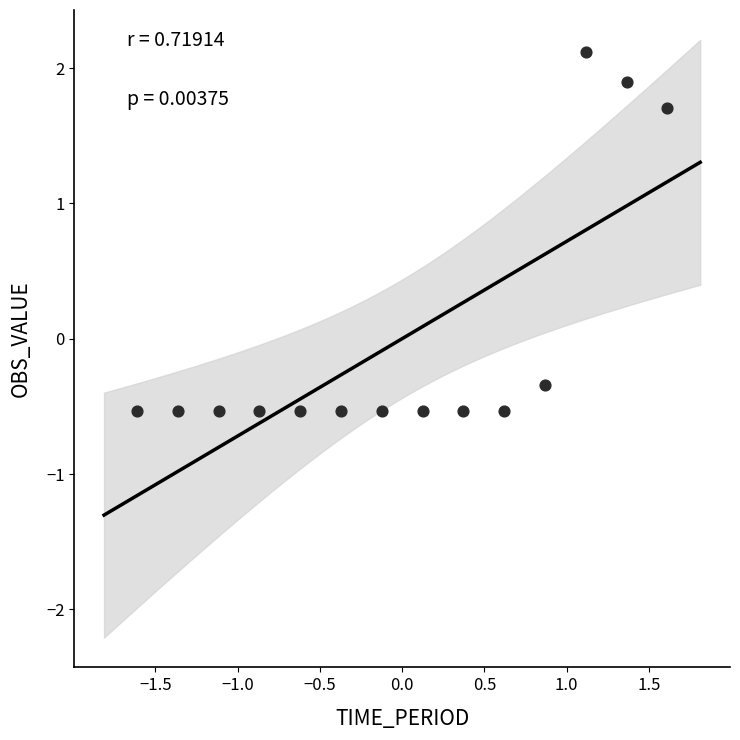

What Y value in the scatter plot is closest to 0?

-0.3